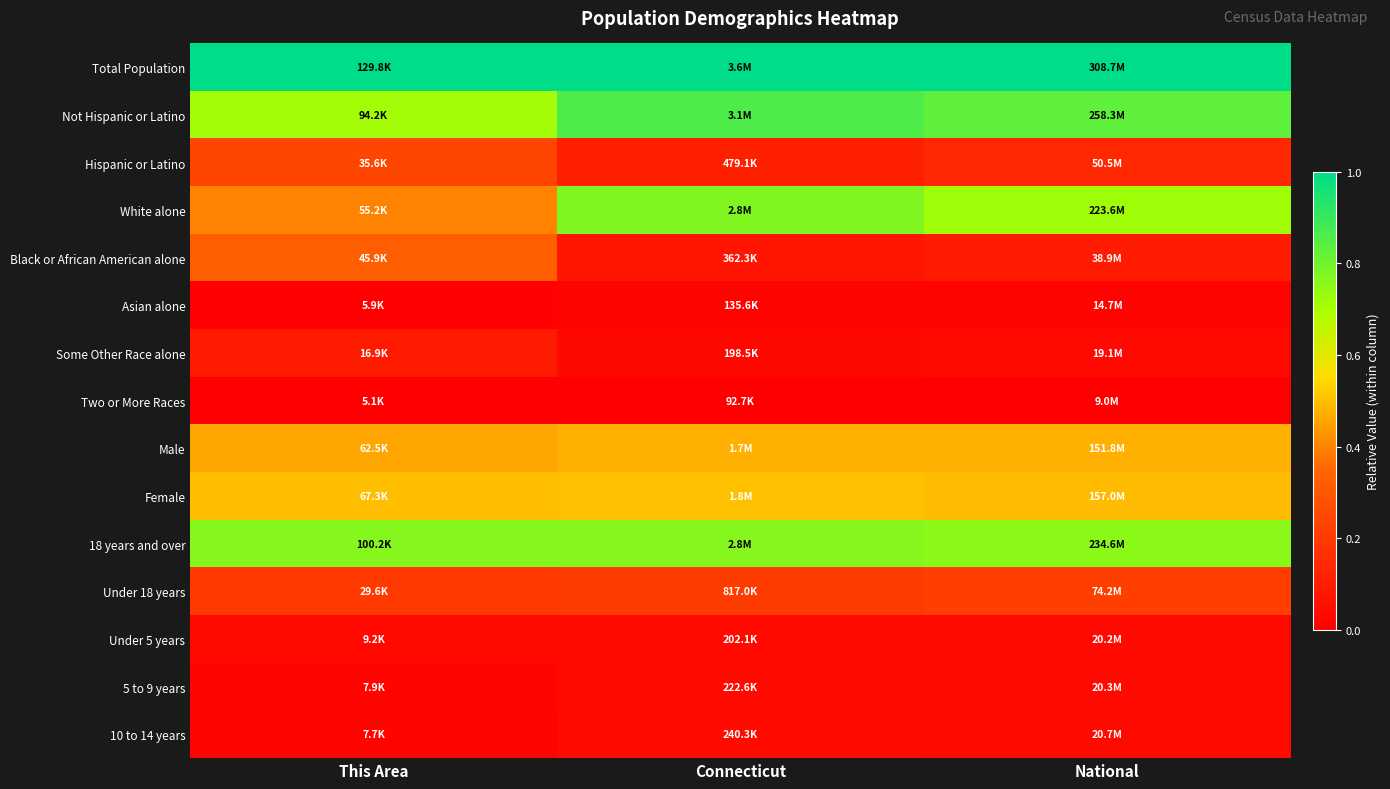

At which category is the sum across all series the highest?

Connecticut